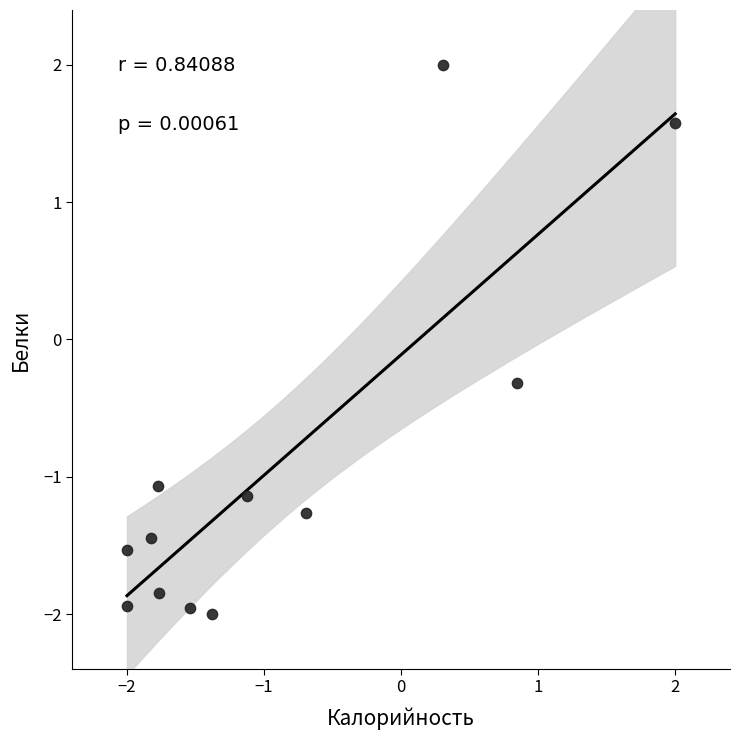

What is the average Y value?

-0.9